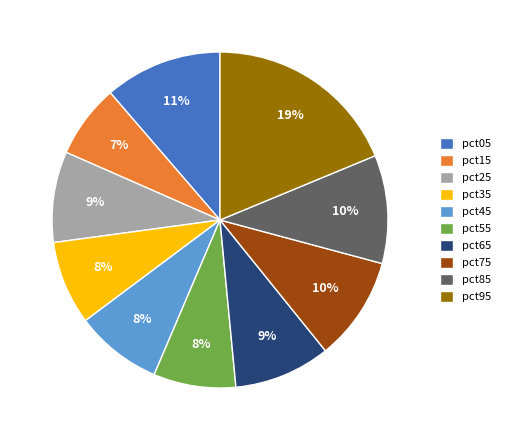

Do pct45 and pct85 together represent more than half of the pie?

No